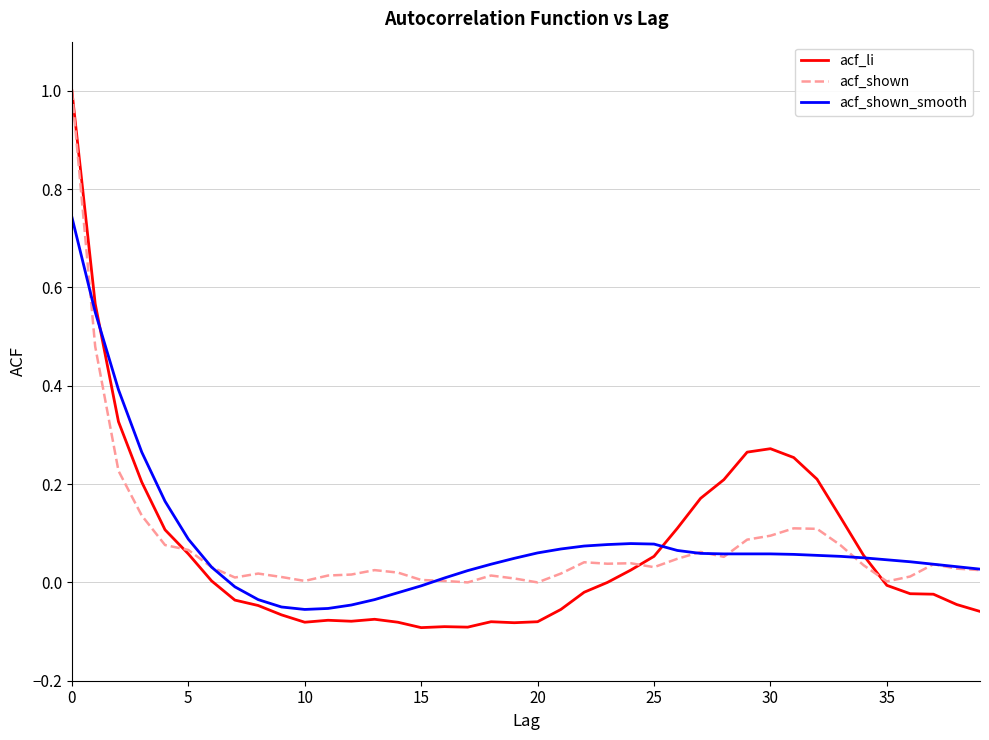

What is the maximum value for acf_shown?

1.0